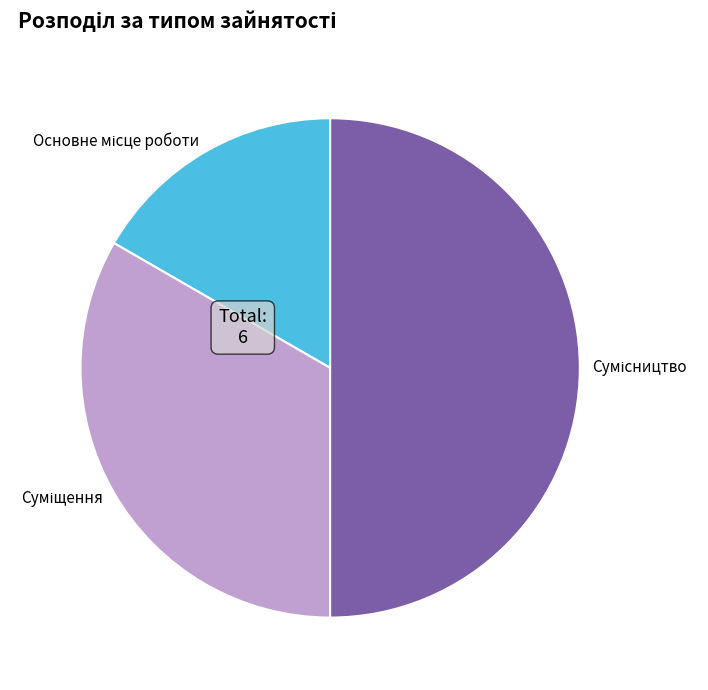

Does Сумісництво represent more than half of the total?

No